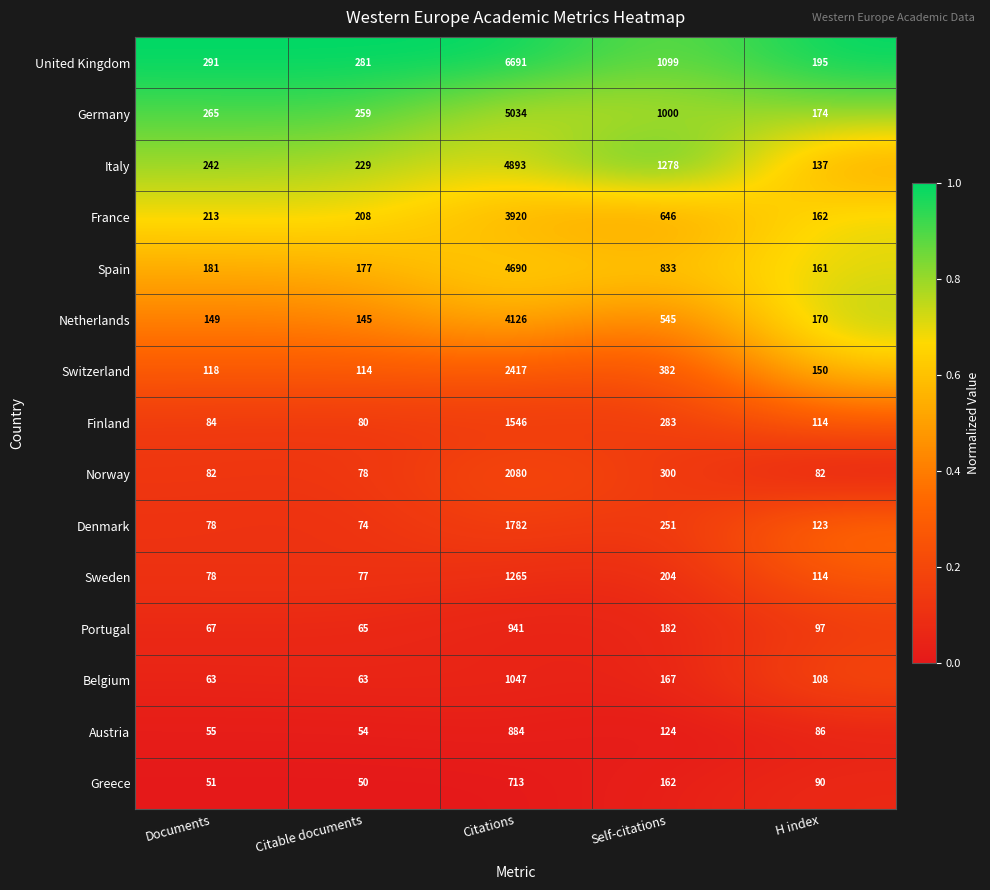

What is the sum of the Finland values at Self-citations and H index?

397